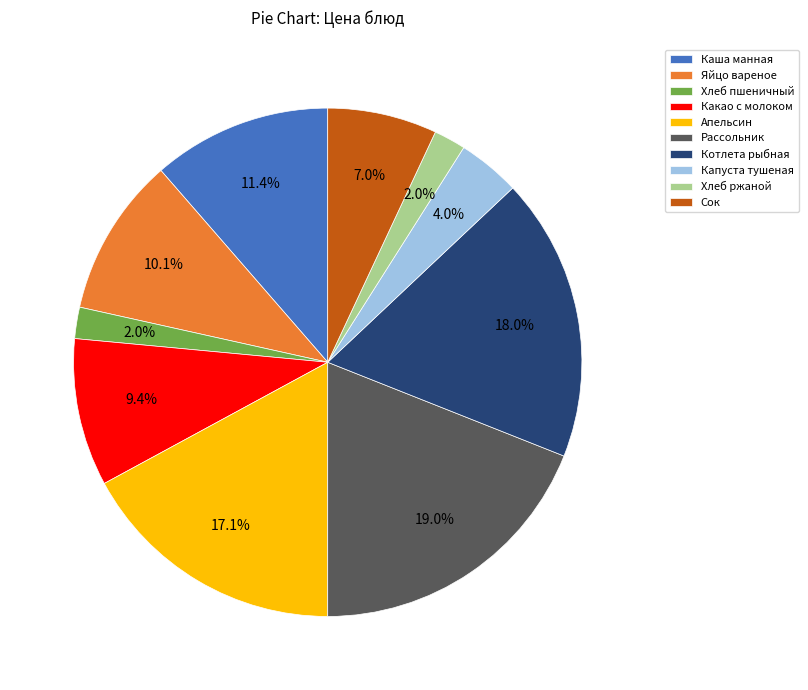

To the nearest percent, what percentage of the pie is Яйцо вареное?

10%